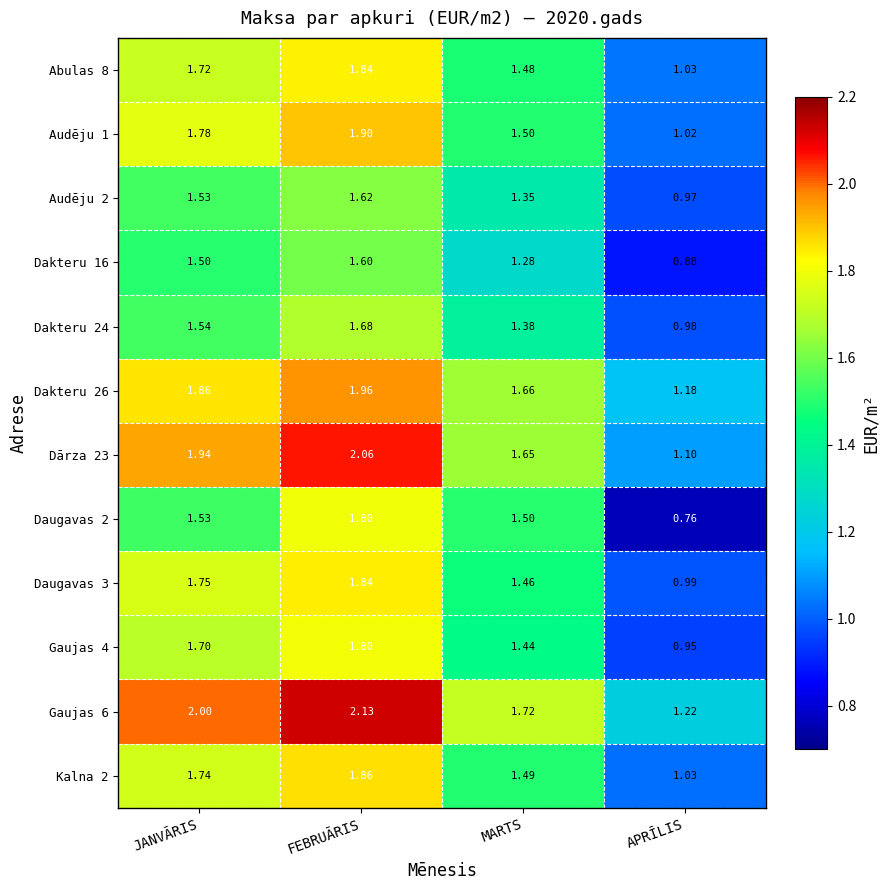

Which series has the largest total across all categories?

Gaujas 6